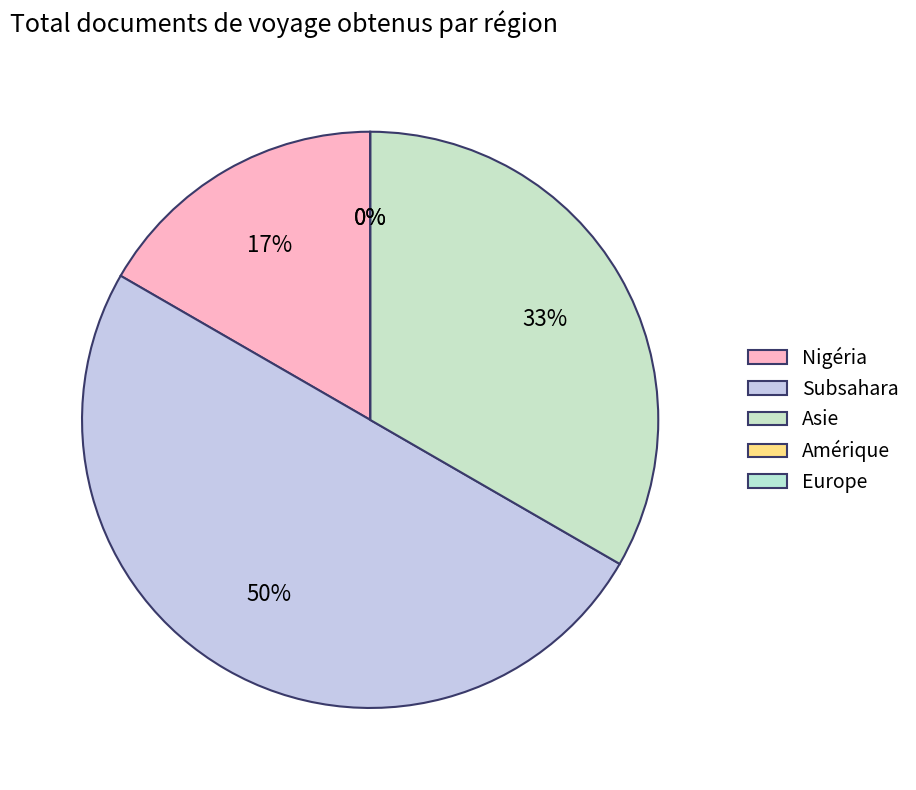

What is the total percentage of Asie and Subsahara?

83.3%